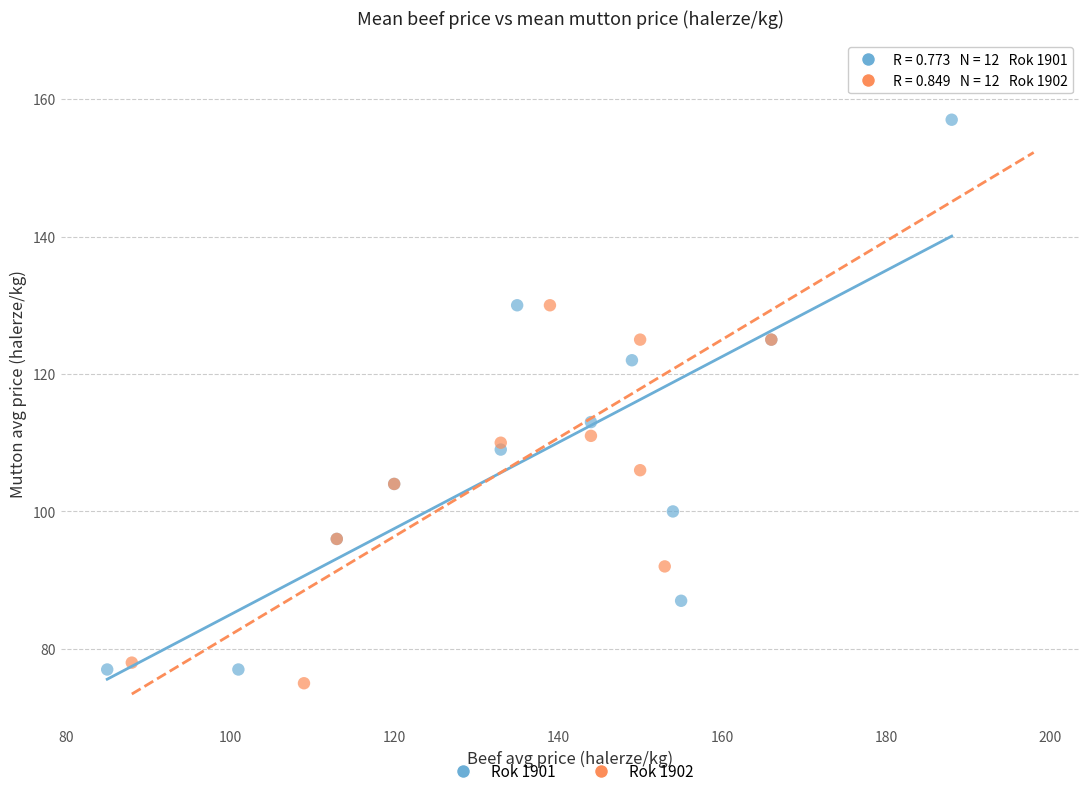

What are all the series names shown in the legend?

Rok 1901, Rok 1902